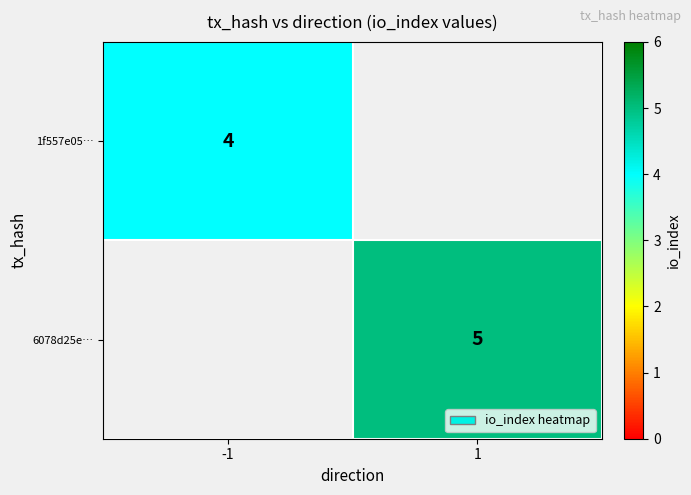

The 6078d25e… series shows 9 at 1. True or false?

False